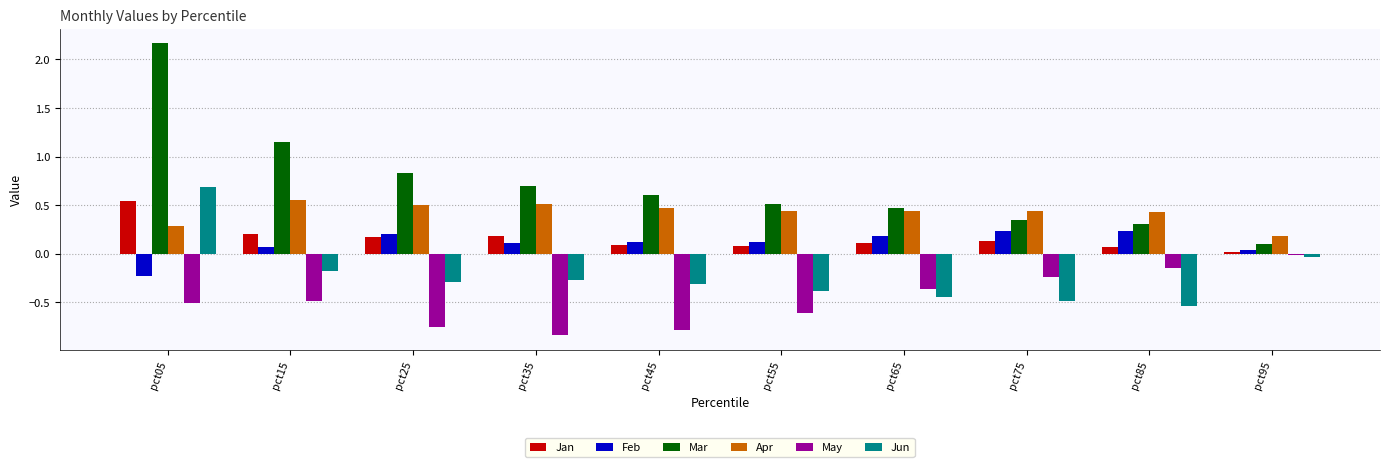

What is the maximum value shown in the chart?

2.2